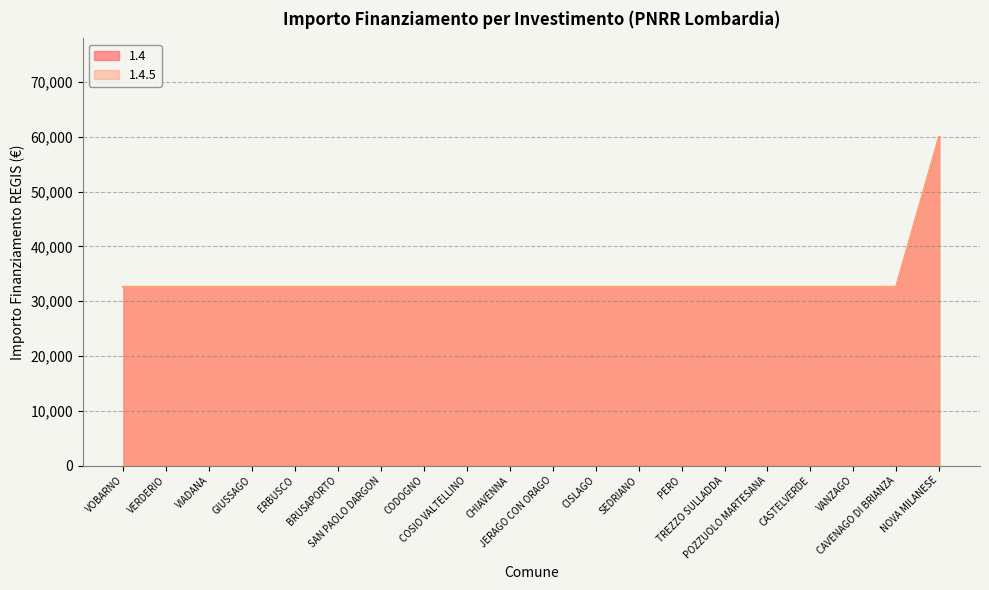

True or false: 1.4.5 has a value of 32589 at GIUSSAGO.

True